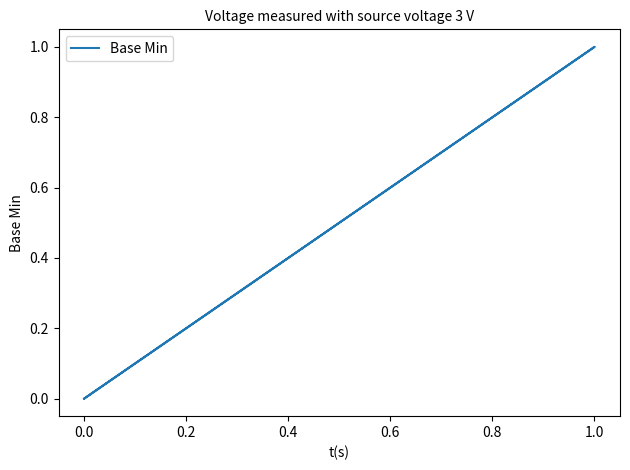

How many lines are shown in the chart?

1